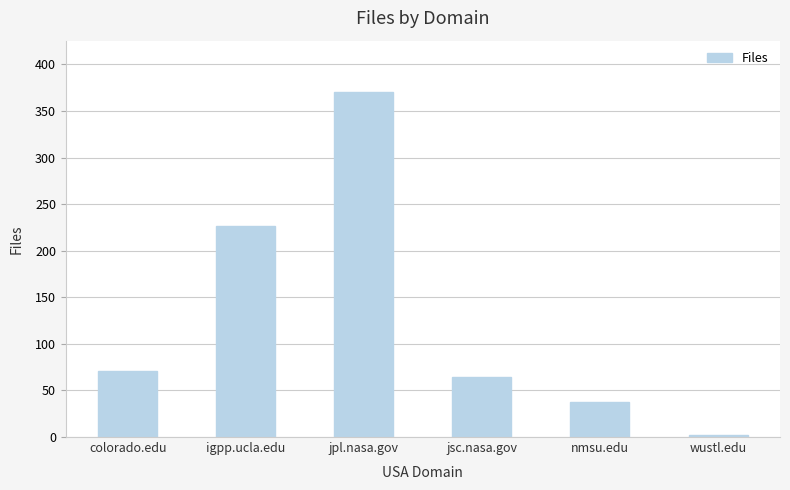

The value at igpp.ucla.edu is 353. True or false?

False